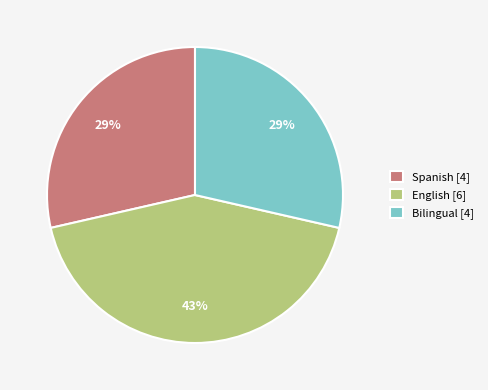

Is there a majority slice in this chart?

No